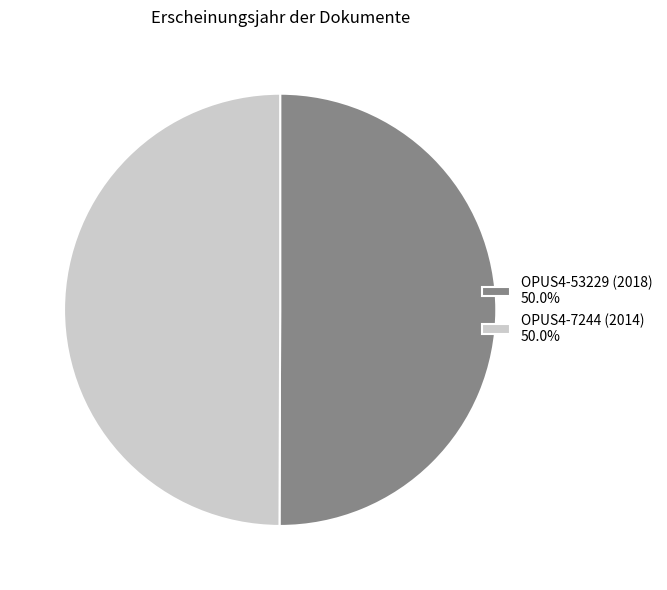

Is it true that OPUS4-7244 (2014) is 50% of the pie?

True